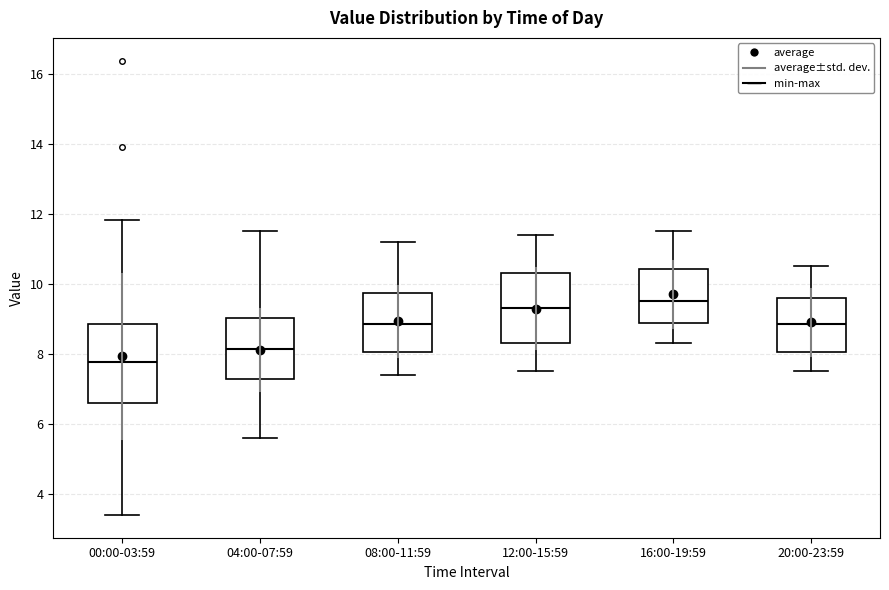

Reading left to right, transcribe this box plot: for each box, give where its median line is, the range the box spans, and where its two whiskers end, as read against the y-axis. The values are not printed on the chart, so give them approximately, as read against the axis.

00:00-03:59: median 7.8, box 6.6 to 8.8, whiskers 3.4 to 11.8
04:00-07:59: median 8.2, box 7.2 to 9.0, whiskers 5.6 to 11.6
08:00-11:59: median 8.8, box 8.0 to 9.8, whiskers 7.4 to 11.2
12:00-15:59: median 9.4, box 8.4 to 10.4, whiskers 7.6 to 11.4
16:00-19:59: median 9.6, box 8.8 to 10.4, whiskers 8.4 to 11.6
20:00-23:59: median 8.8, box 8.0 to 9.6, whiskers 7.6 to 10.6